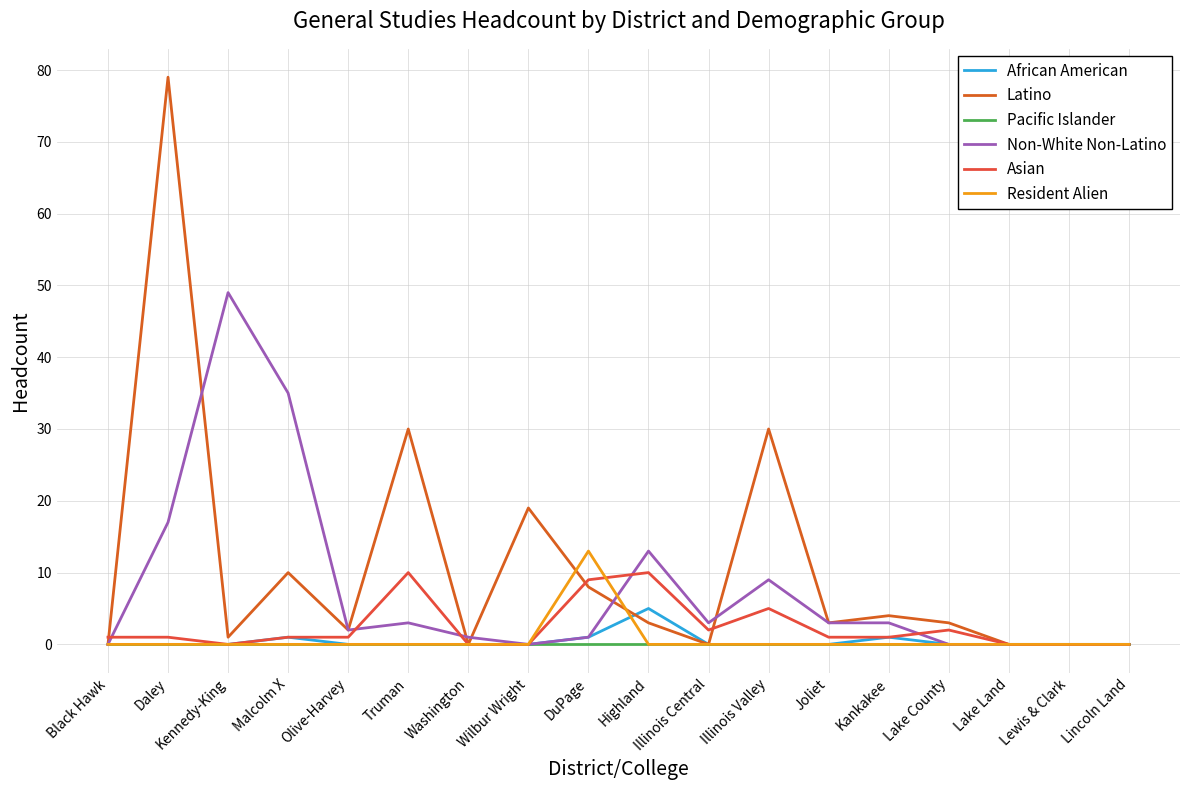

How many intersections are there between African American and Latino?

1